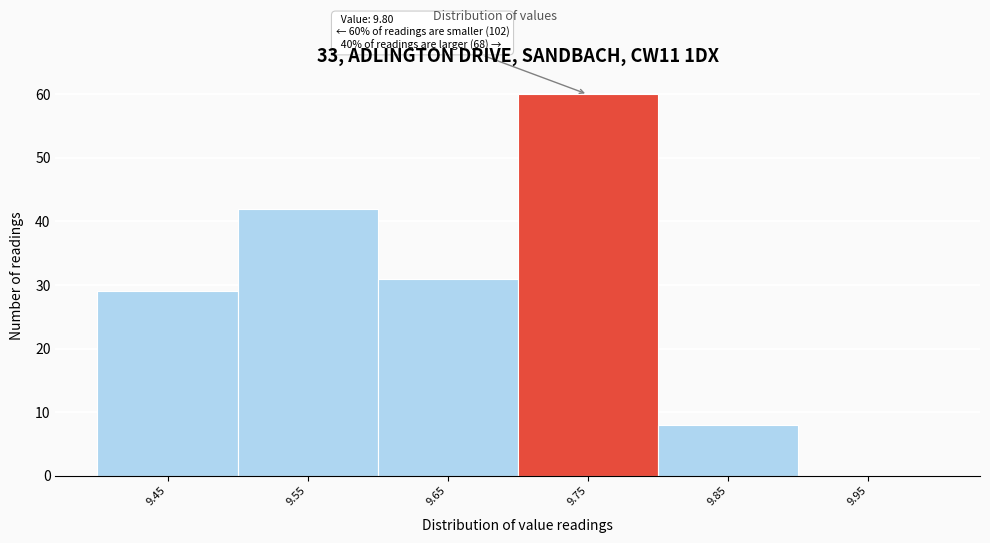

Reading left to right, transcribe all the data shown in this chart.

9.45=29	9.55=42	9.65=31	9.75=60	9.85=8	9.95=0